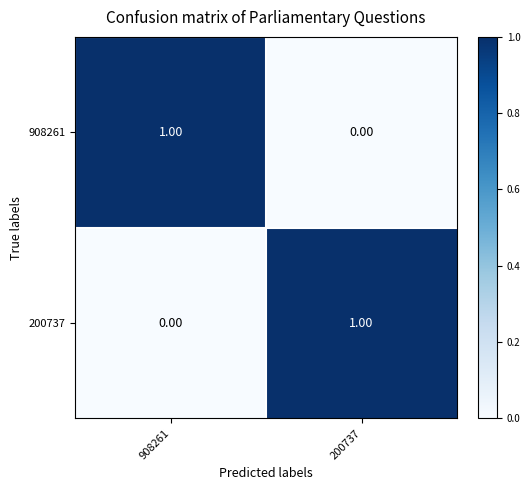

Rank the categories by 908261 value from lowest to highest.

200737, 908261